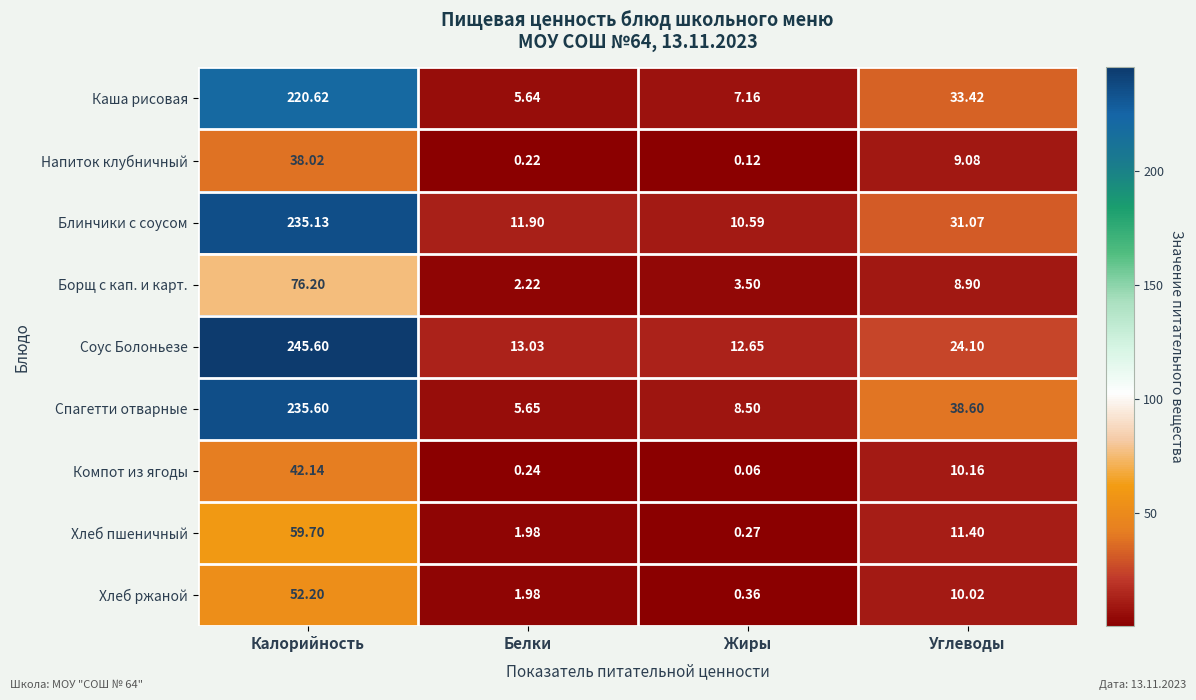

What is the total value across all series at Белки?

42.9